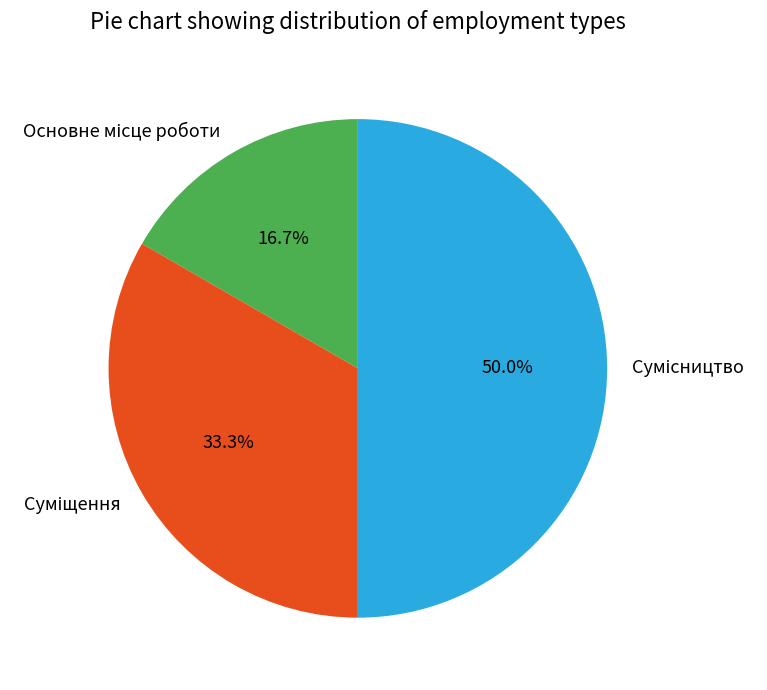

Is there a majority slice in this chart?

No